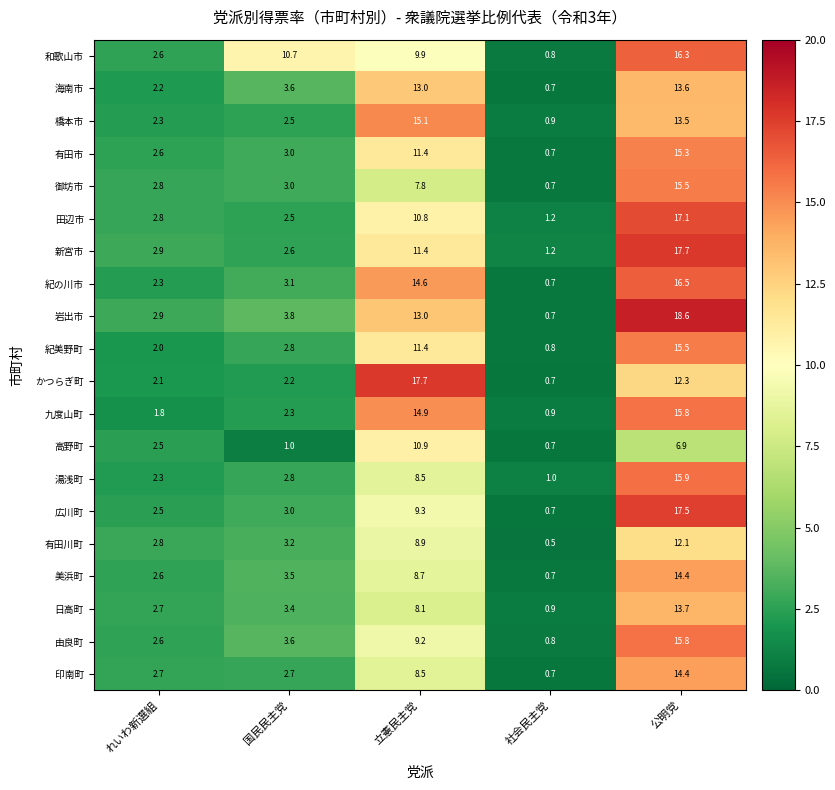

Which series has the largest range (max minus min)?

岩出市